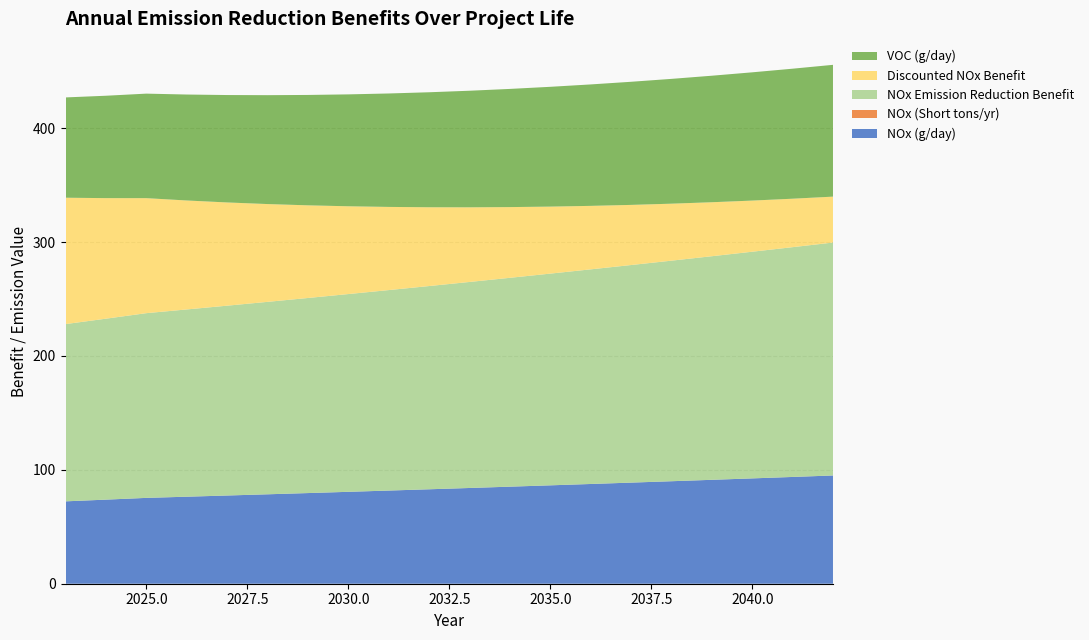

Reading left to right, transcribe all the data shown in this chart.

NOx (g/day): 72.3	73.8	75.4	76.4	77.5	78.5	79.6	80.7	81.8	82.9	84.1	85.2	86.4	87.6	88.8	90.0	91.2	92.5	93.8	95.0
NOx (Short tons/yr): 0.0	0.0	0.0	0.0	0.0	0.0	0.0	0.0	0.0	0.0	0.0	0.0	0.0	0.0	0.0	0.0	0.0	0.0	0.0	0.0
NOx Emission Reduction Benefit: 155.6	158.9	162.2	164.4	166.7	169.0	171.3	173.6	176.0	178.4	180.9	183.4	185.9	188.4	191.0	193.7	196.3	199.0	201.7	204.5
Discounted NOx Benefit: 111.0	105.9	101.0	95.7	90.7	85.9	81.4	77.1	73.0	69.2	65.6	62.1	58.8	55.8	52.8	50.0	47.4	44.9	42.6	40.3
VOC (g/day): 88.1	89.9	91.8	93.0	94.3	95.6	96.9	98.3	99.6	101.0	102.4	103.8	105.2	106.6	108.1	109.6	111.1	112.6	114.2	115.7